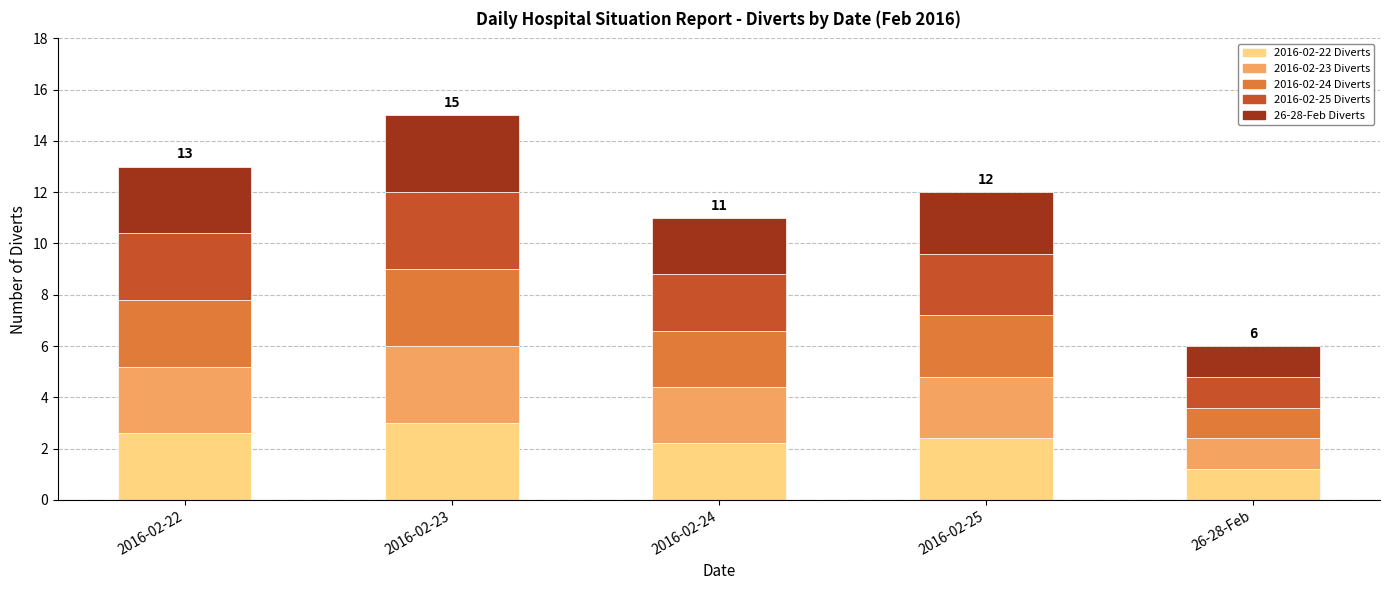

What is the difference between the second highest and second lowest values in the 2016-02-22 Diverts series?

0.4